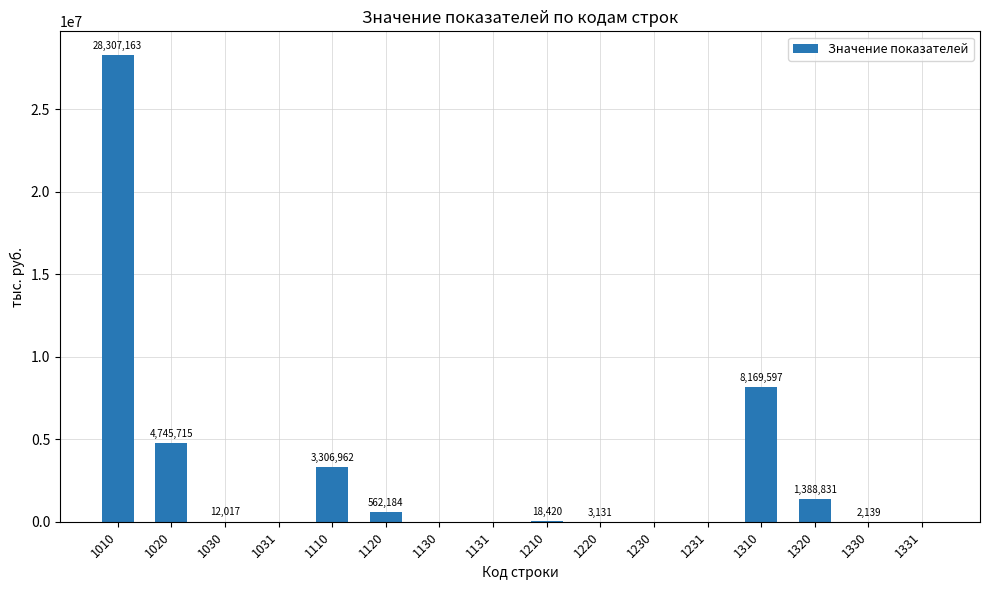

How many series are shown in this chart?

1